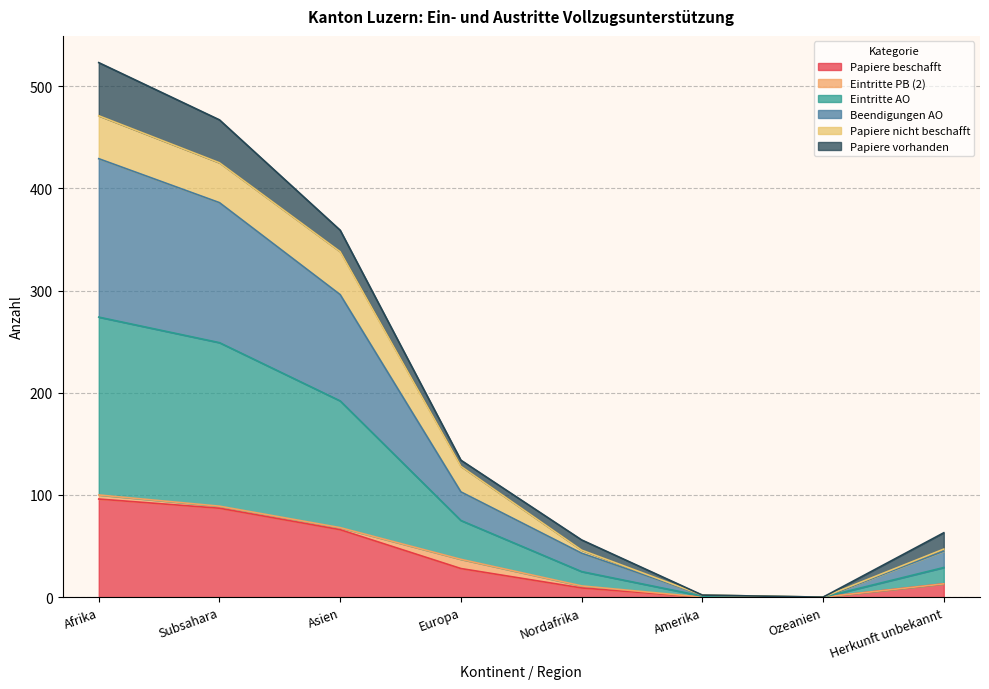

What position from the left is Nordafrika?

5